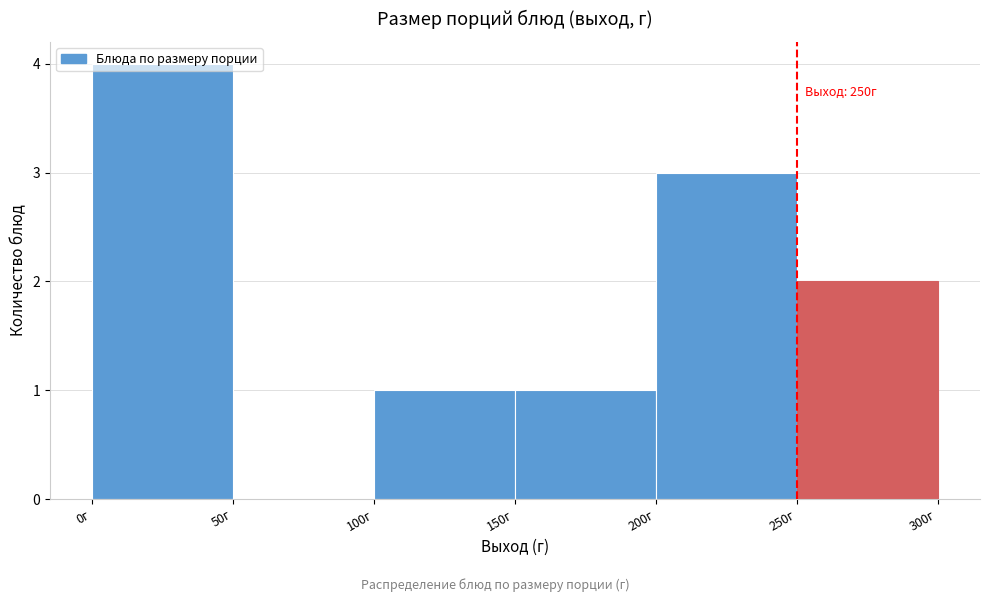

Over which range of the x-axis is the bar tallest?

0 to 50